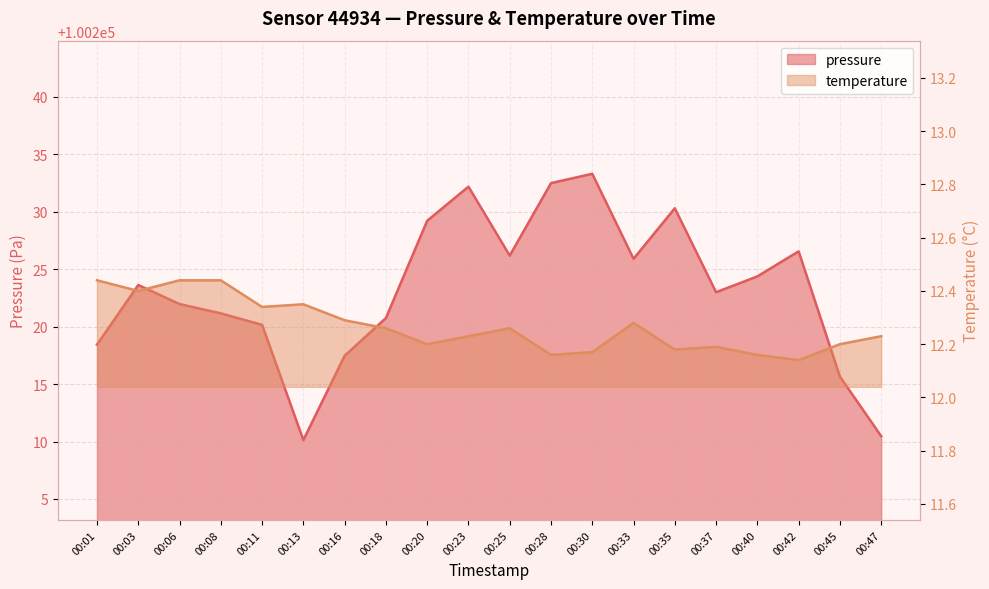

What are all the series names shown in the legend?

pressure, temperature